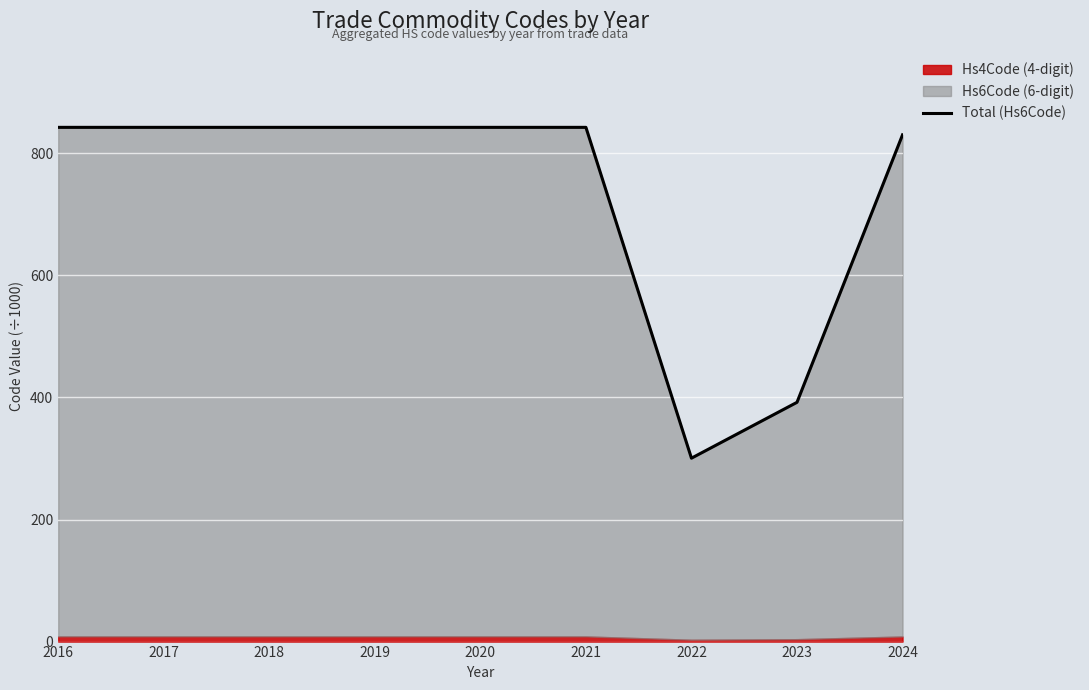

Is it true that the value at 2023 is 392.0?

True